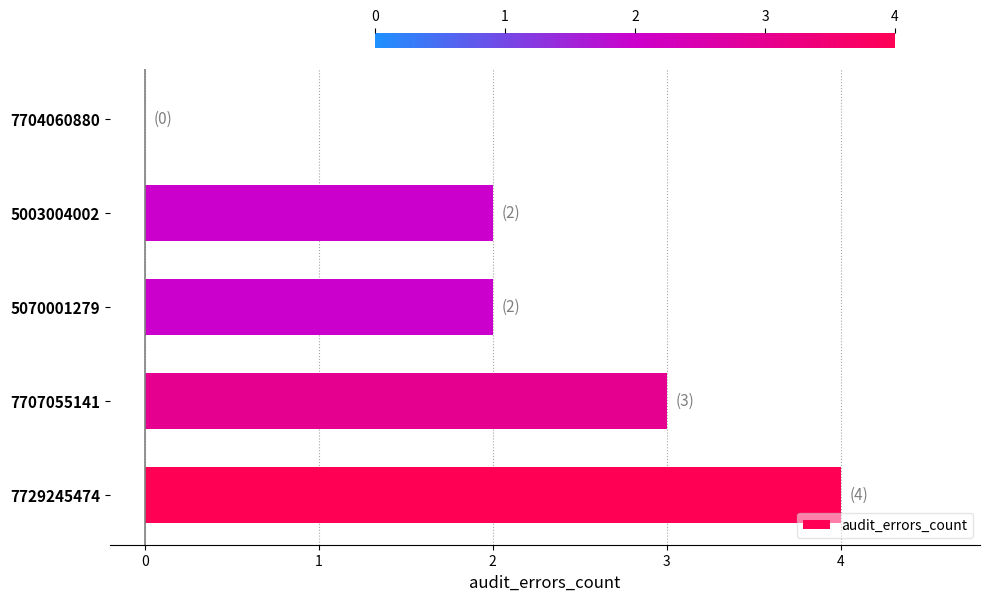

The value at 5070001279 is 2. True or false?

True